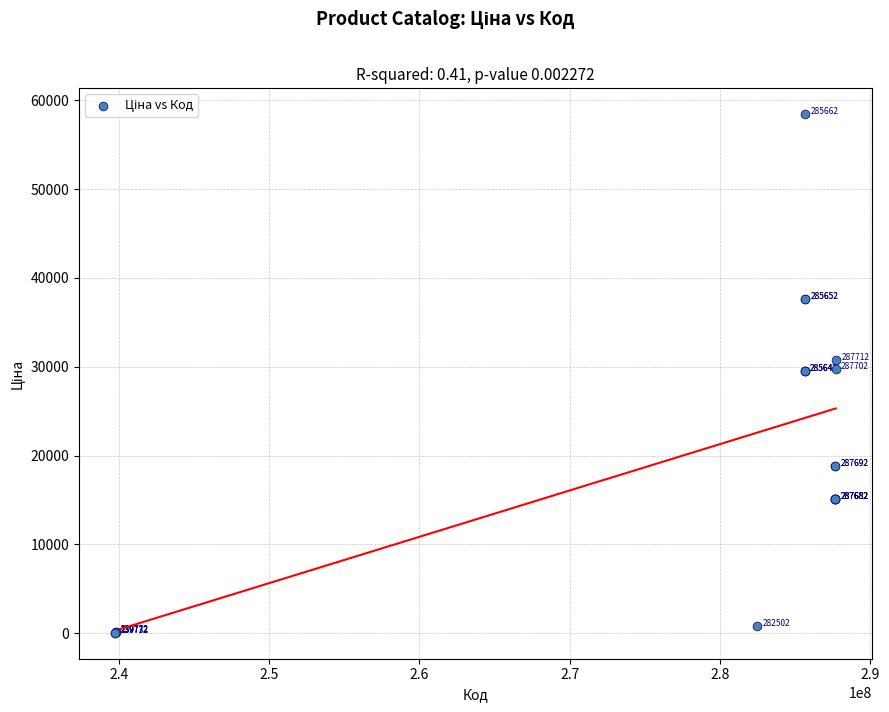

What Y value in the scatter plot is closest to 29241?

29491.5